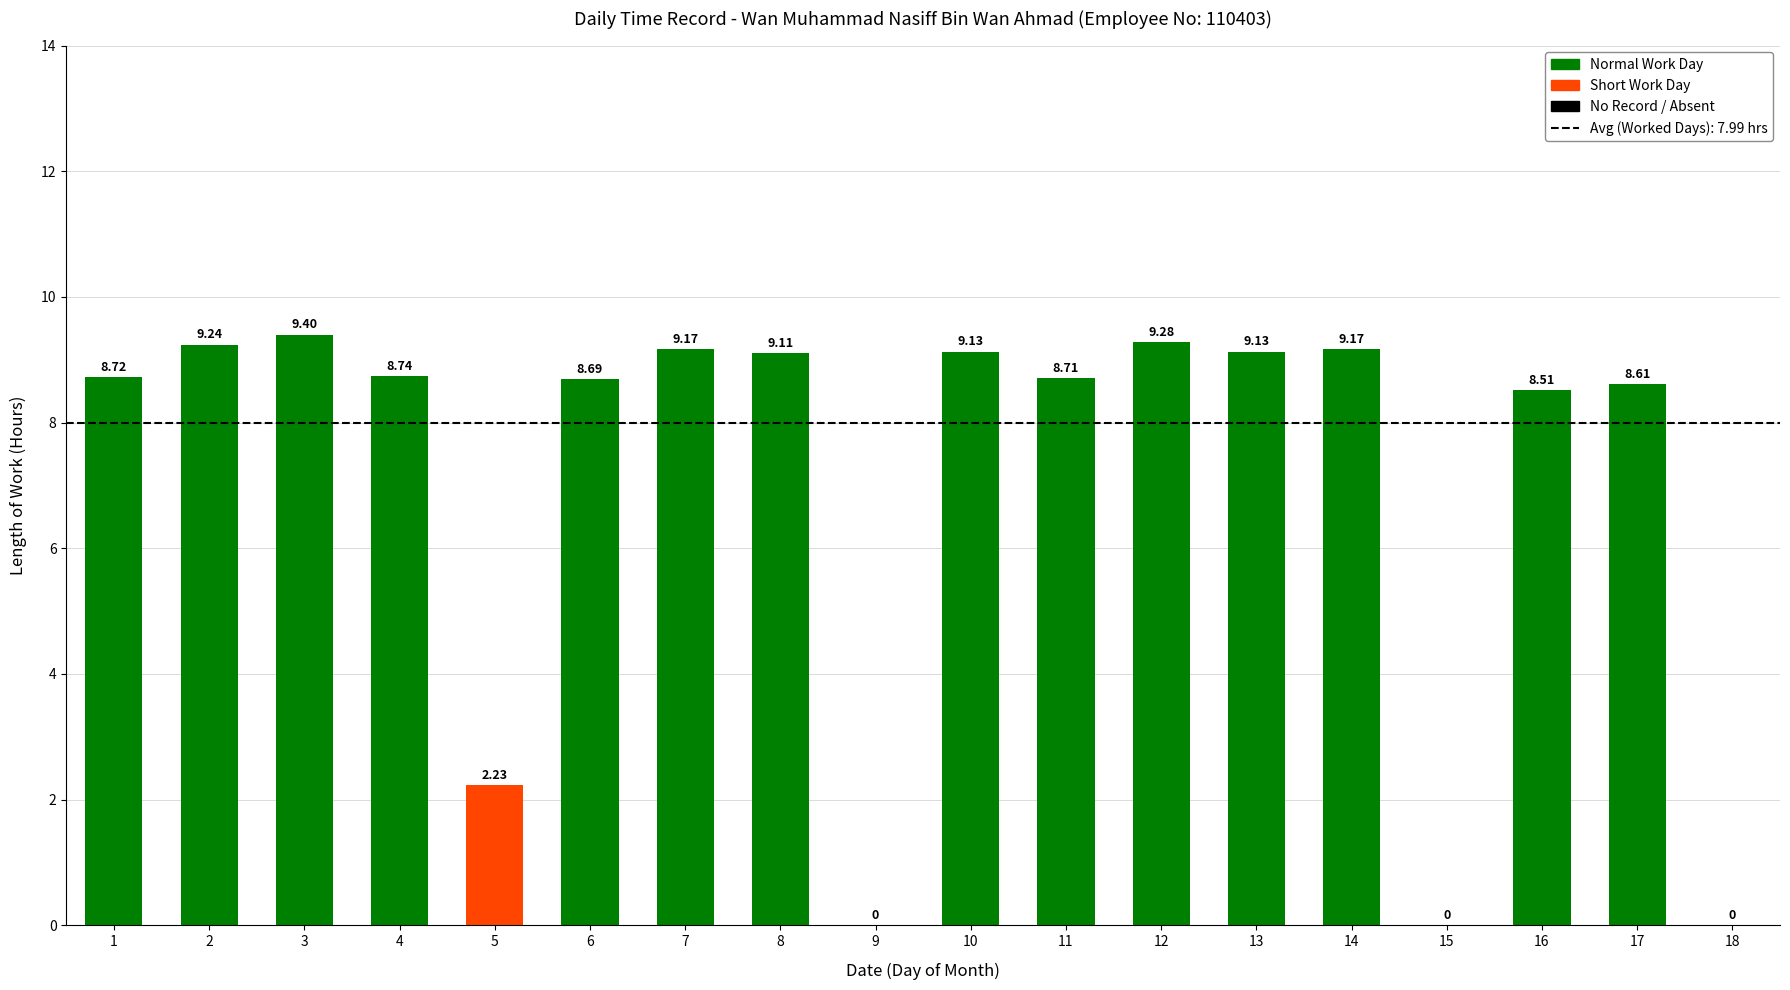

Approximately how many times larger is the value at 17 compared to 3?

0.9